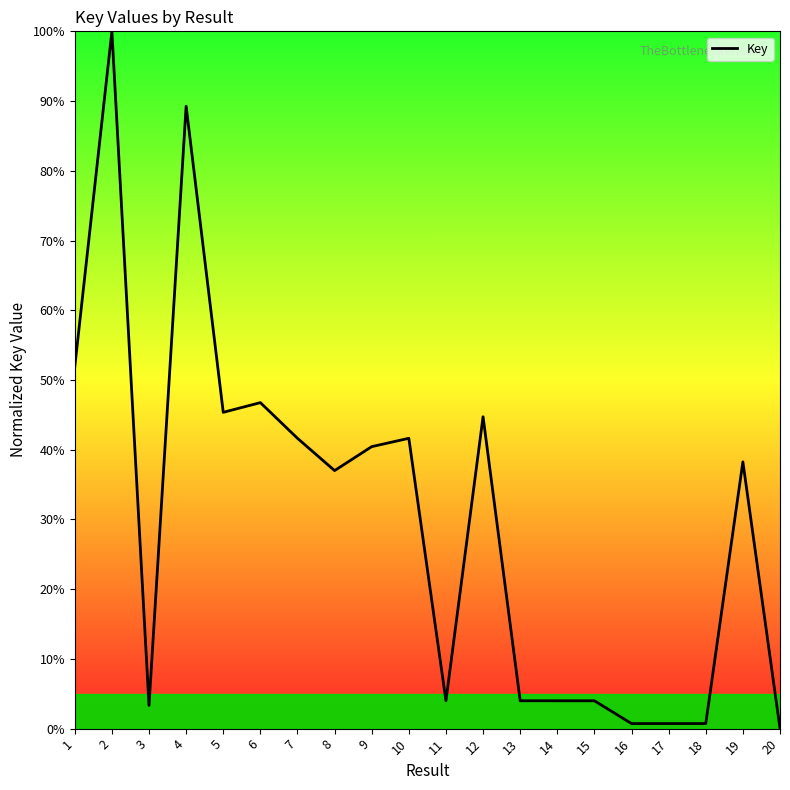

What is the difference between the maximum and minimum values?

100.0